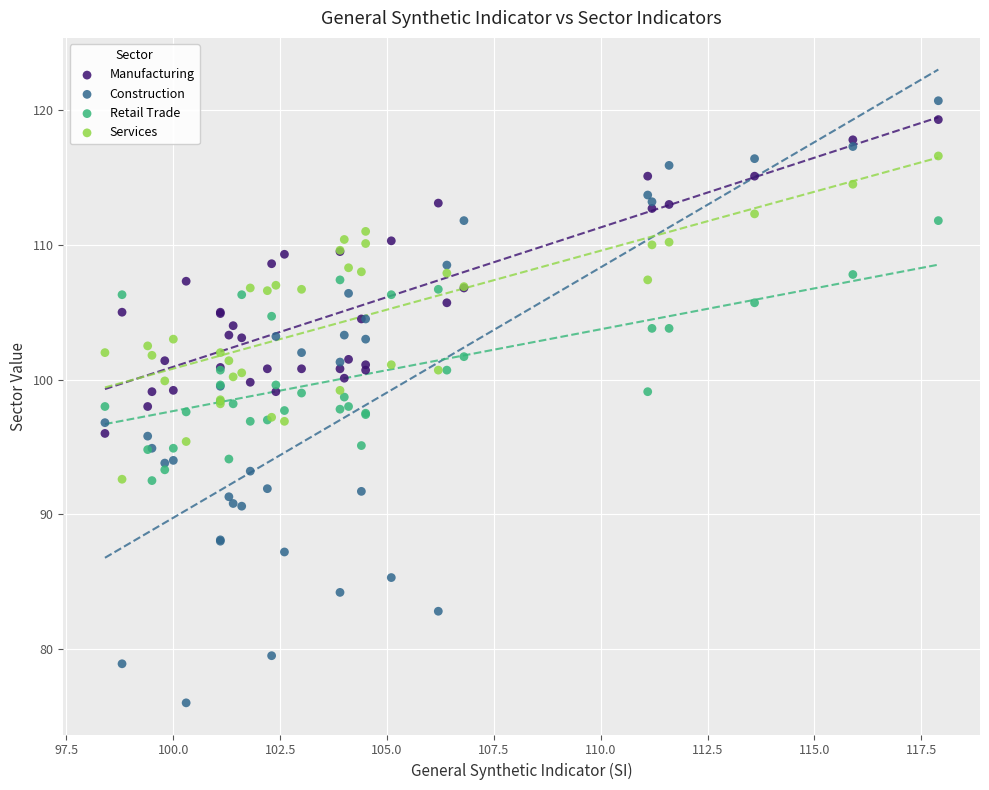

Which series reaches the minimum Y coordinate?

Construction